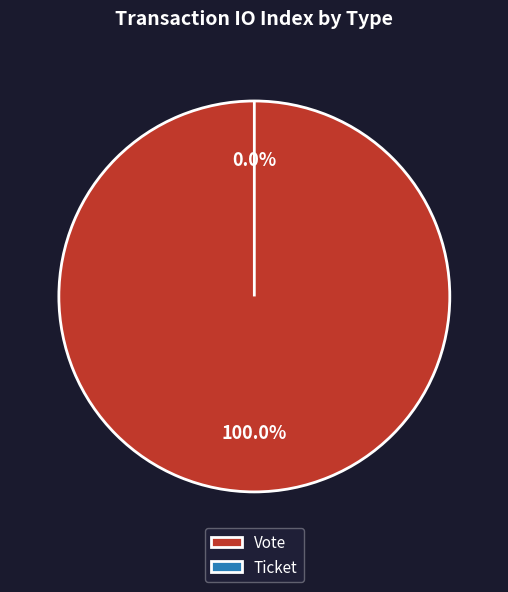

The Vote slice represents 87% of the pie. True or false?

False